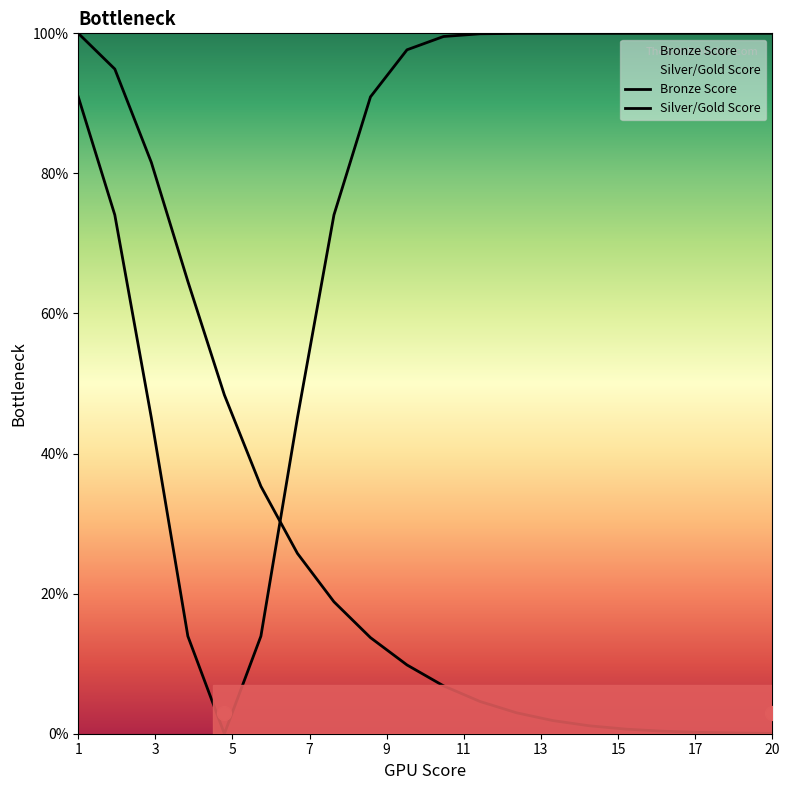

How many lines are shown in the chart?

2